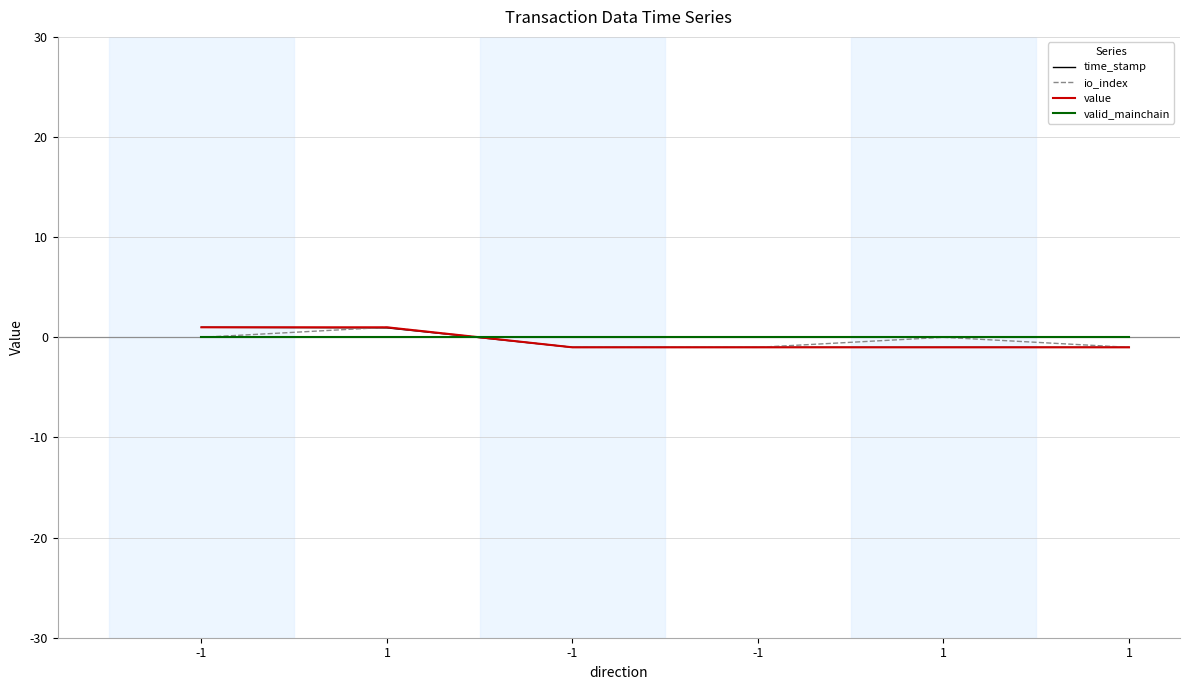

How many lines are shown in the chart?

4